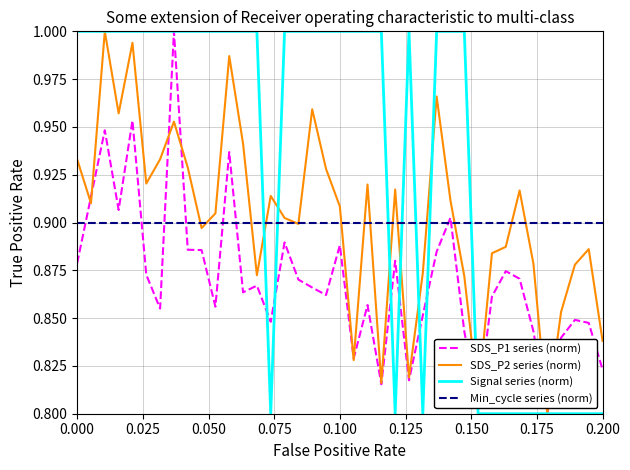

Which series ends up on top after the final intersection of Signal series (norm) and Min_cycle series (norm)?

Min_cycle series (norm)